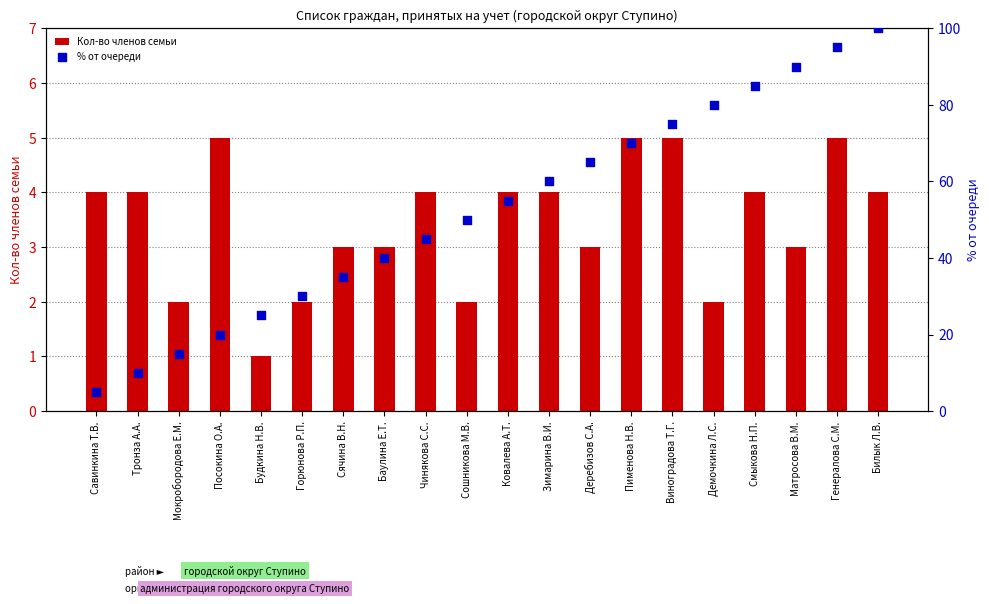

Which series contains the lowest Y value?

Кол-во членов семьи